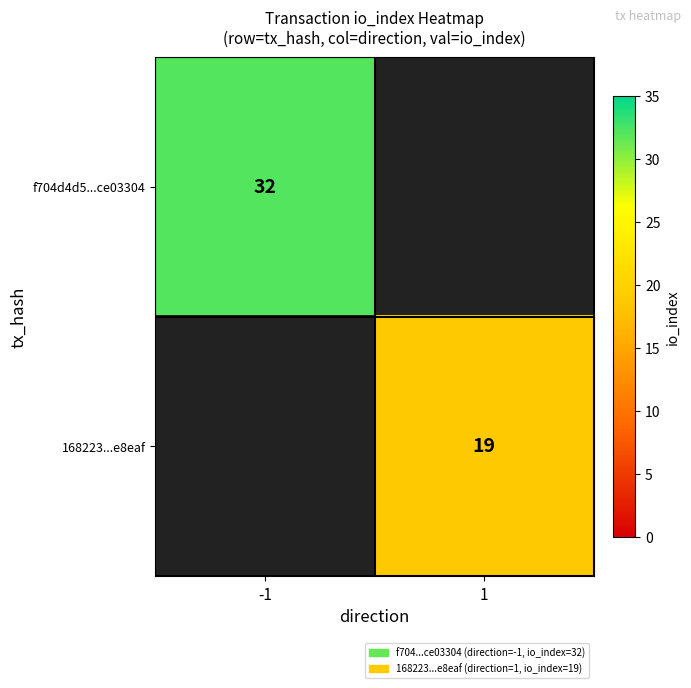

Is the value of 168223...e8eaf at 1 greater than the value of f704d4d5...ce03304 at -1?

No